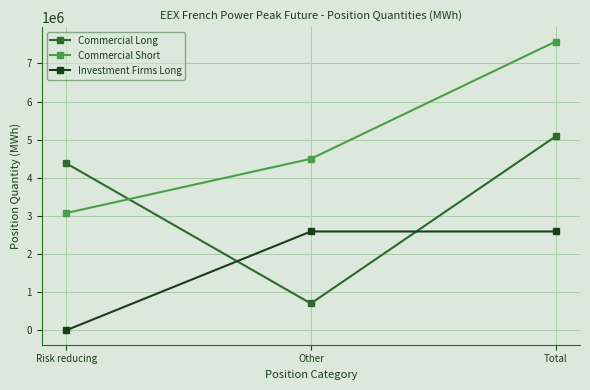

What is the label of the 3rd point from the left?

Total